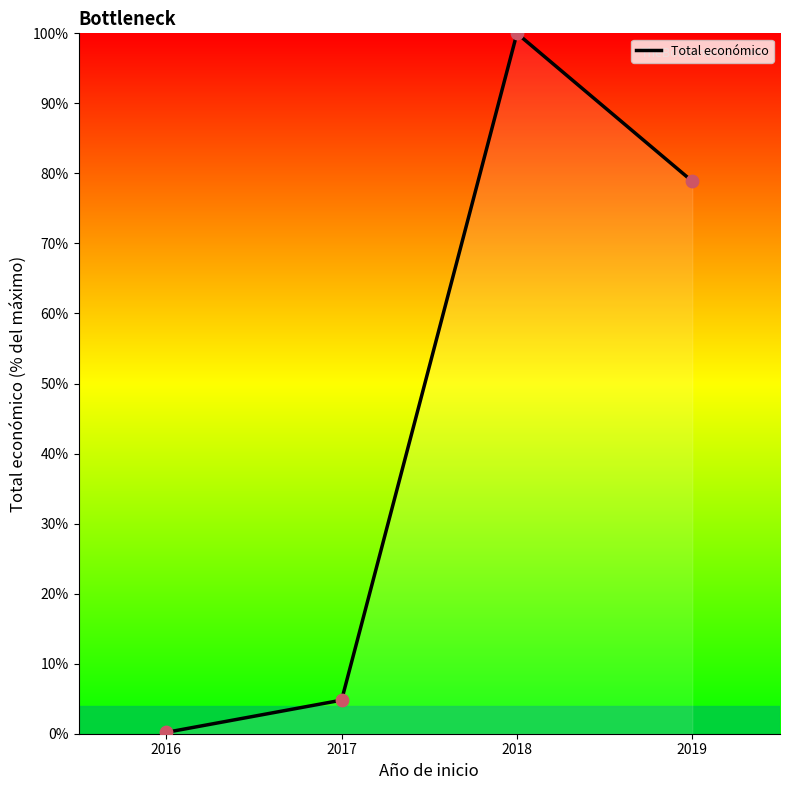

Approximately how many times larger is the value at 2019 compared to 2018?

0.8